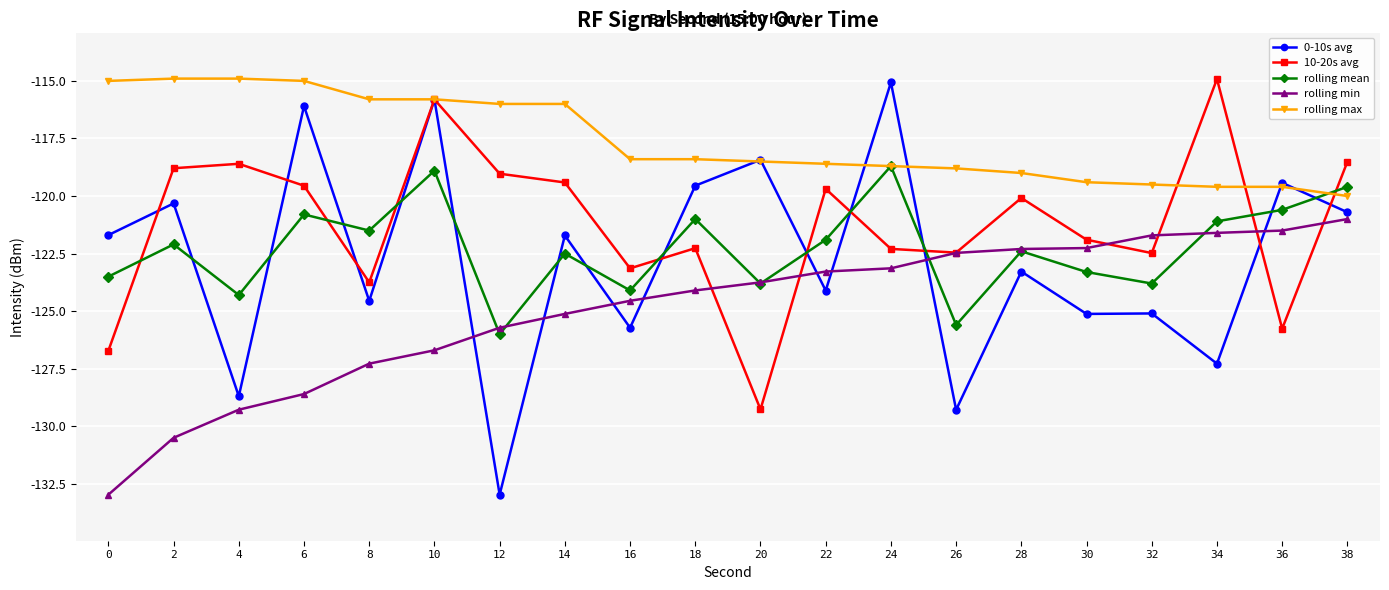

True or false: rolling max and rolling min intersect in this chart.

False